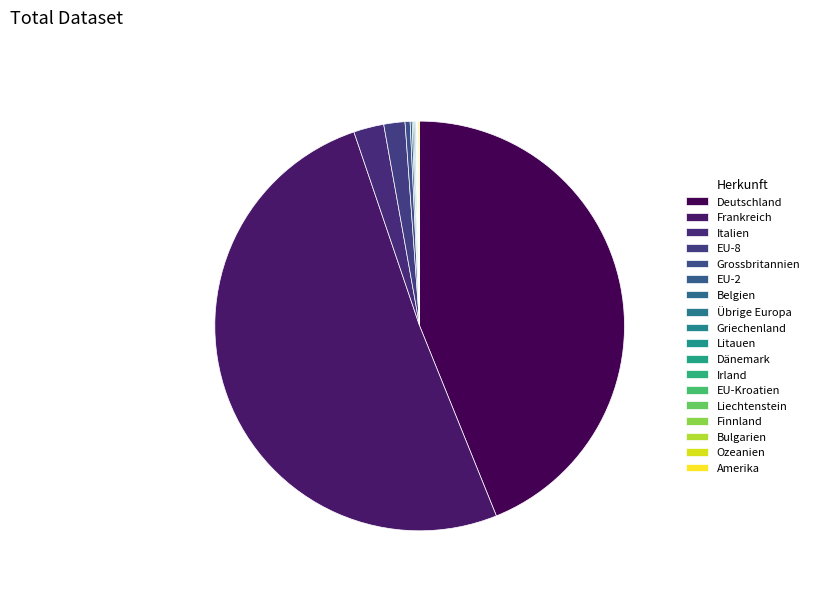

Do Ozeanien and Liechtenstein together represent more than half of the pie?

No